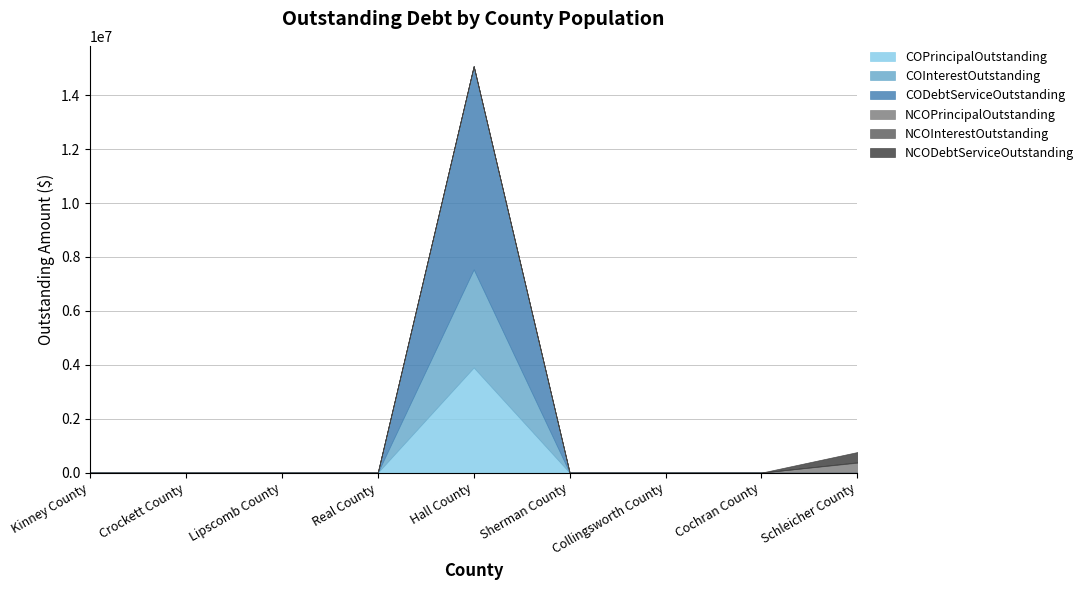

Reading right to left, extract all data points from this chart.

COPrincipalOutstanding: 0.0	0.0	0.0	0.0	3900000.0	0.0	0.0	0.0	0.0
COInterestOutstanding: 0.0	0.0	0.0	0.0	3639625.0	0.0	0.0	0.0	0.0
CODebtServiceOutstanding: 0.0	0.0	0.0	0.0	7539625.0	0.0	0.0	0.0	0.0
NCOPrincipalOutstanding: 366000.0	0.0	0.0	0.0	0.0	0.0	0.0	0.0	0.0
NCOInterestOutstanding: 15603.2	0.0	0.0	0.0	0.0	0.0	0.0	0.0	0.0
NCODebtServiceOutstanding: 381603.2	0.0	0.0	0.0	0.0	0.0	0.0	0.0	0.0